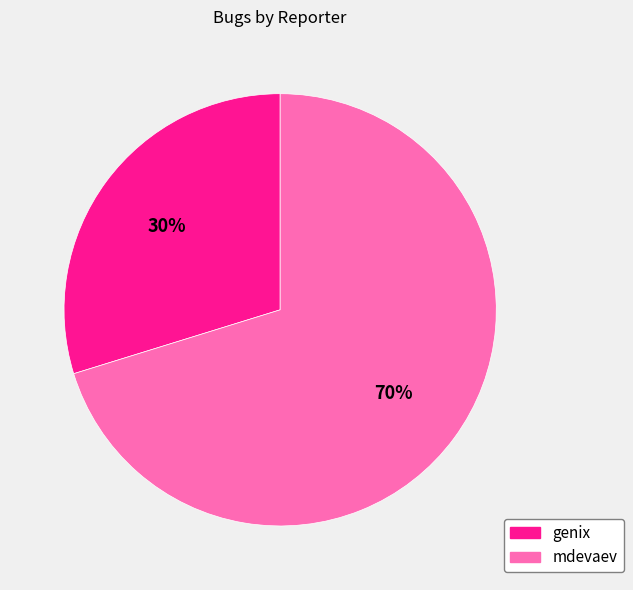

Which category has the smallest portion of the pie?

genix